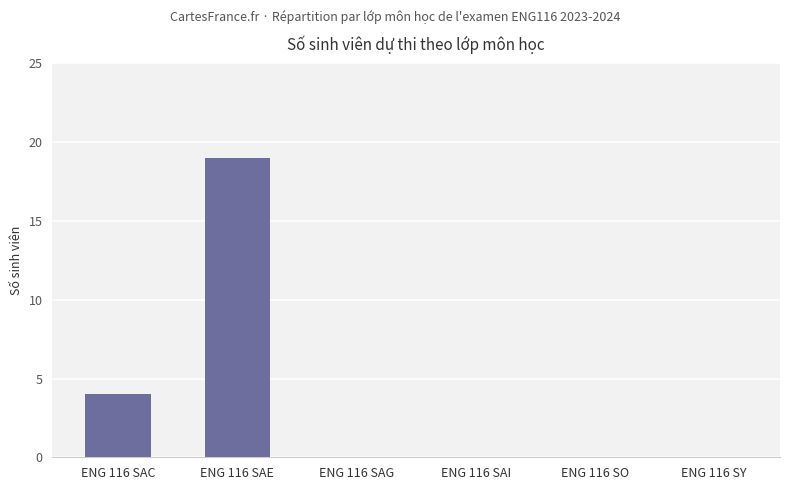

What is the sum of the values at ENG 116 SO and ENG 116 SAC?

4